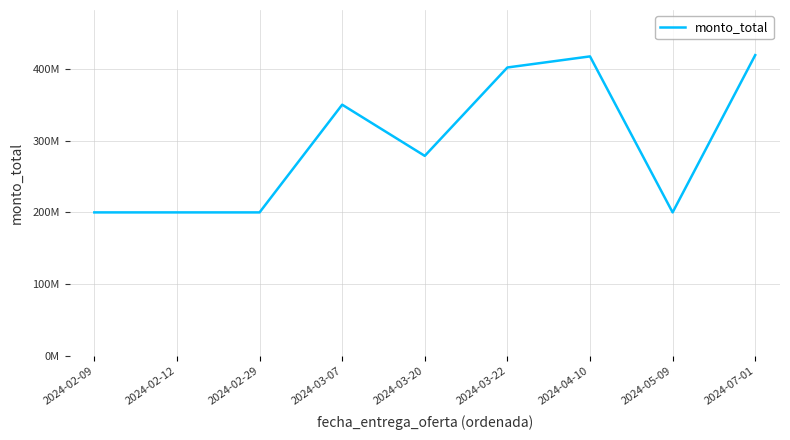

Approximately how many times larger is the value at 2024-02-09 compared to 2024-02-29?

1.0